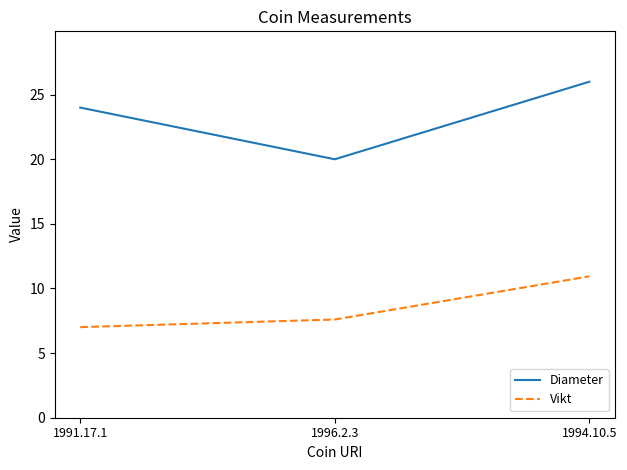

What is the difference between the maximum and minimum values in the Vikt series?

3.9